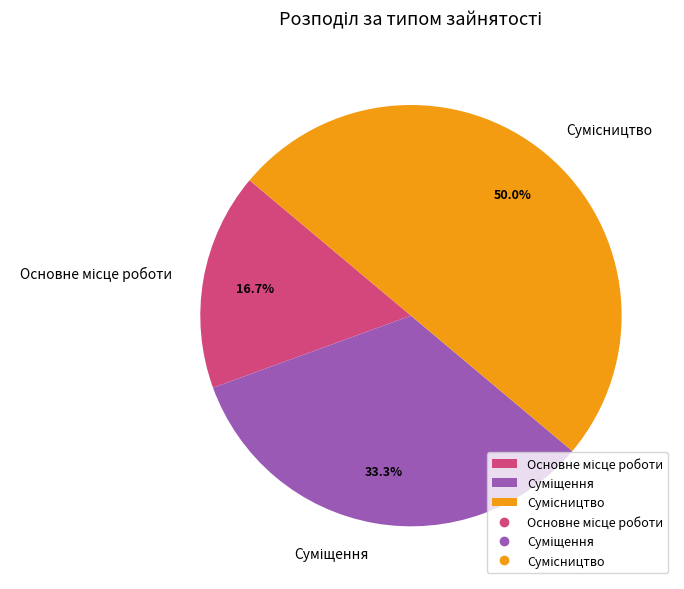

Count the number of slices in the pie.

3